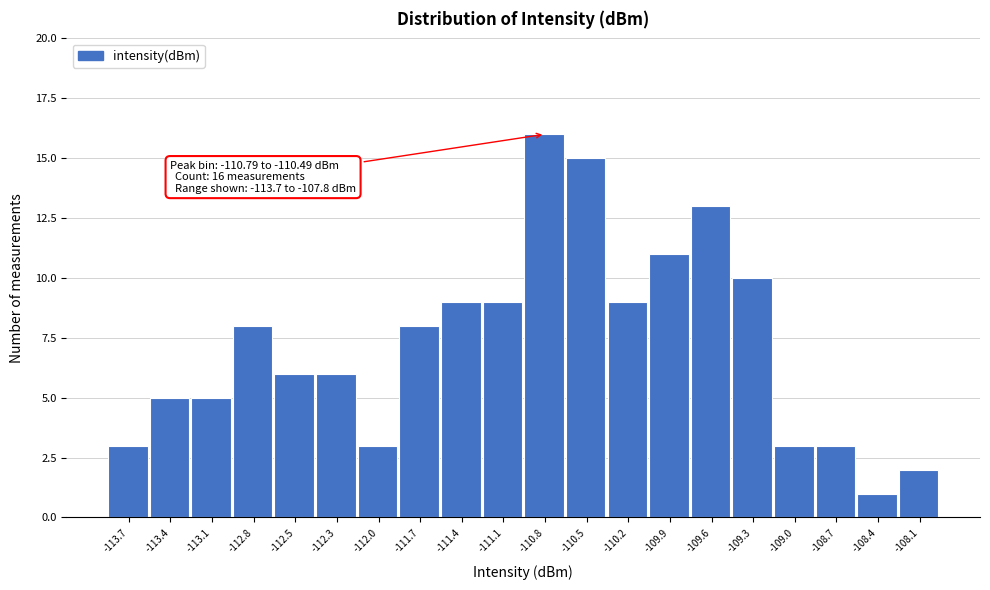

Reading left to right, extract all data points from this chart.

3	5	5	8	6	6	3	8	9	9	16	15	9	11	13	10	3	3	1	2